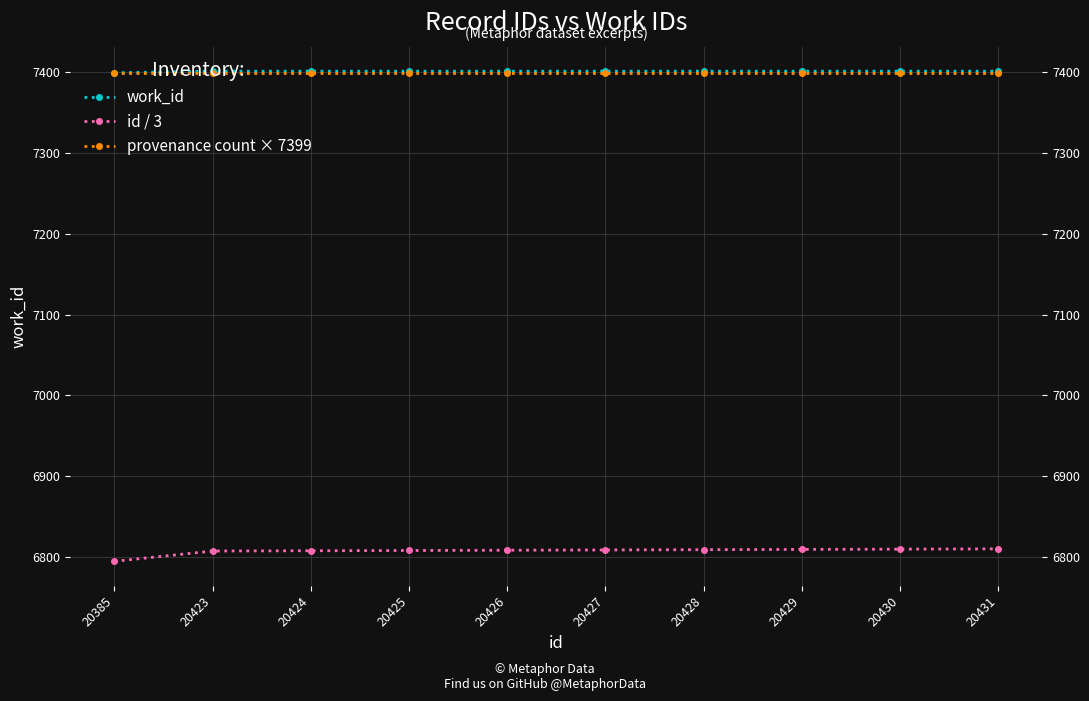

At 20424, list the series in order from largest to smallest.

work_id, provenance count × 7399, id / 3